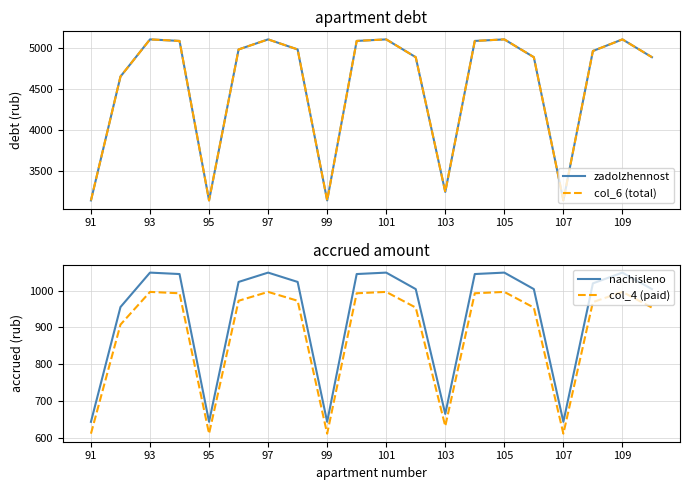

True or false: col_4 (paid) and nachisleno intersect in this chart.

False